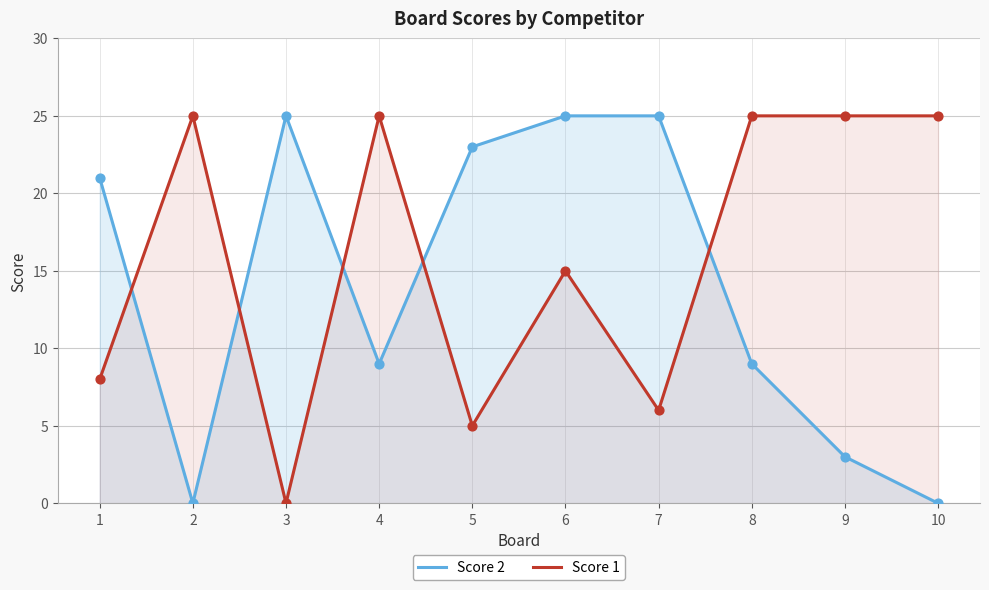

Which series reaches the minimum Y coordinate?

Score 2